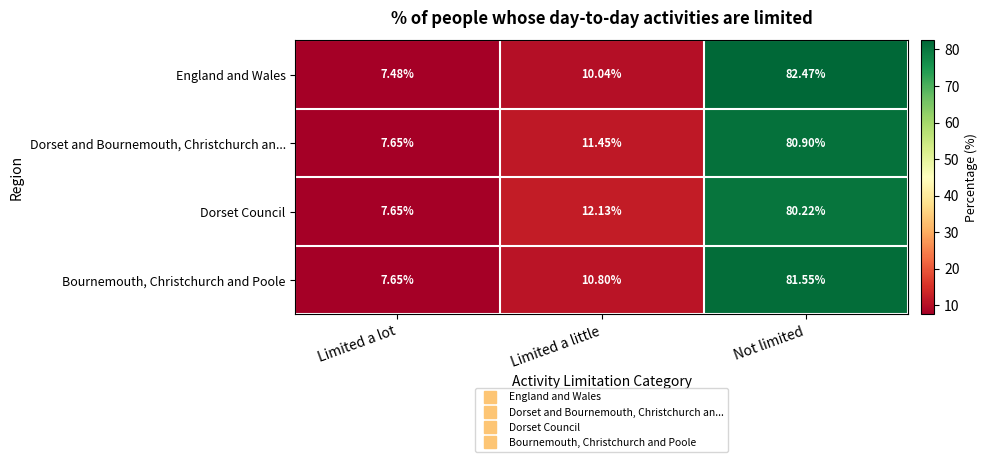

How many distinct data groups are displayed?

4